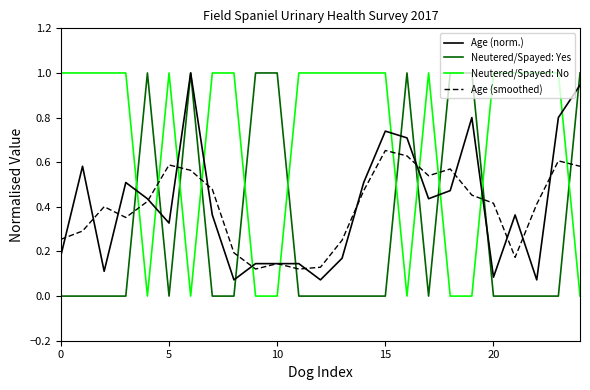

What is the maximum value shown in the chart?

1.0